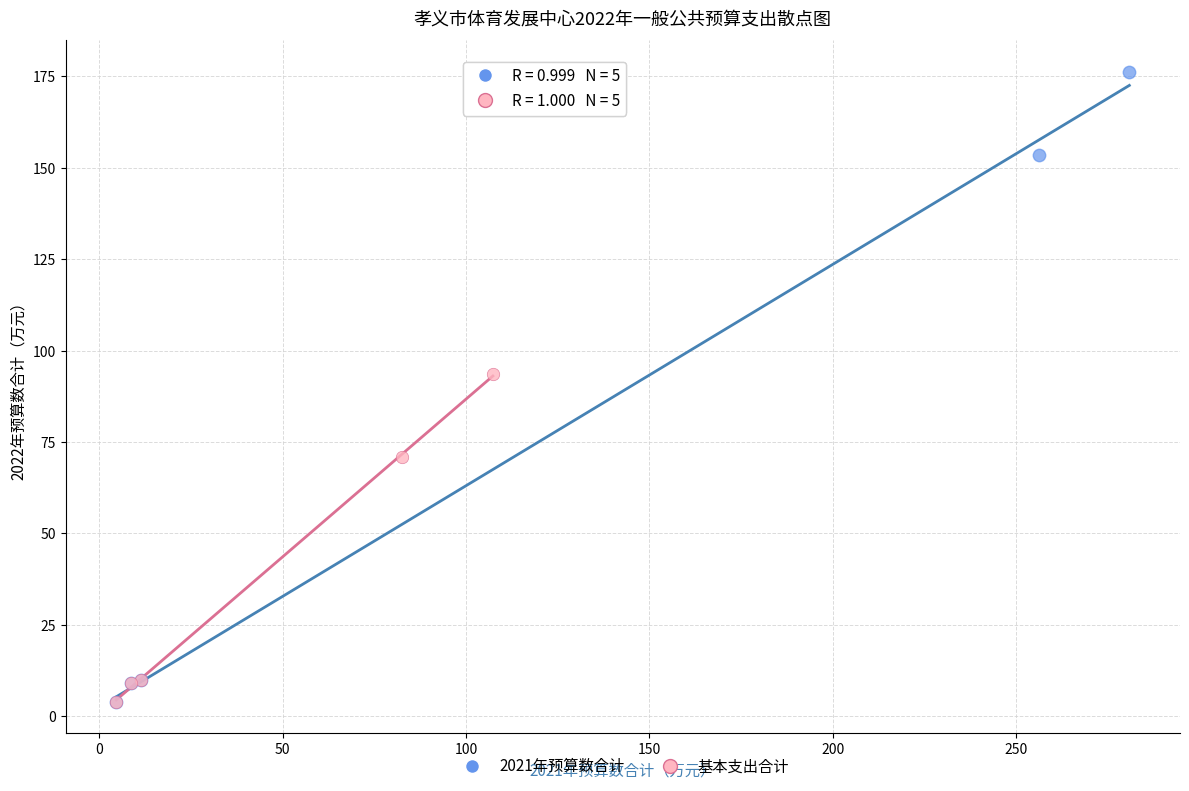

What are all the series names shown in the legend?

2021年预算数合计, 基本支出合计